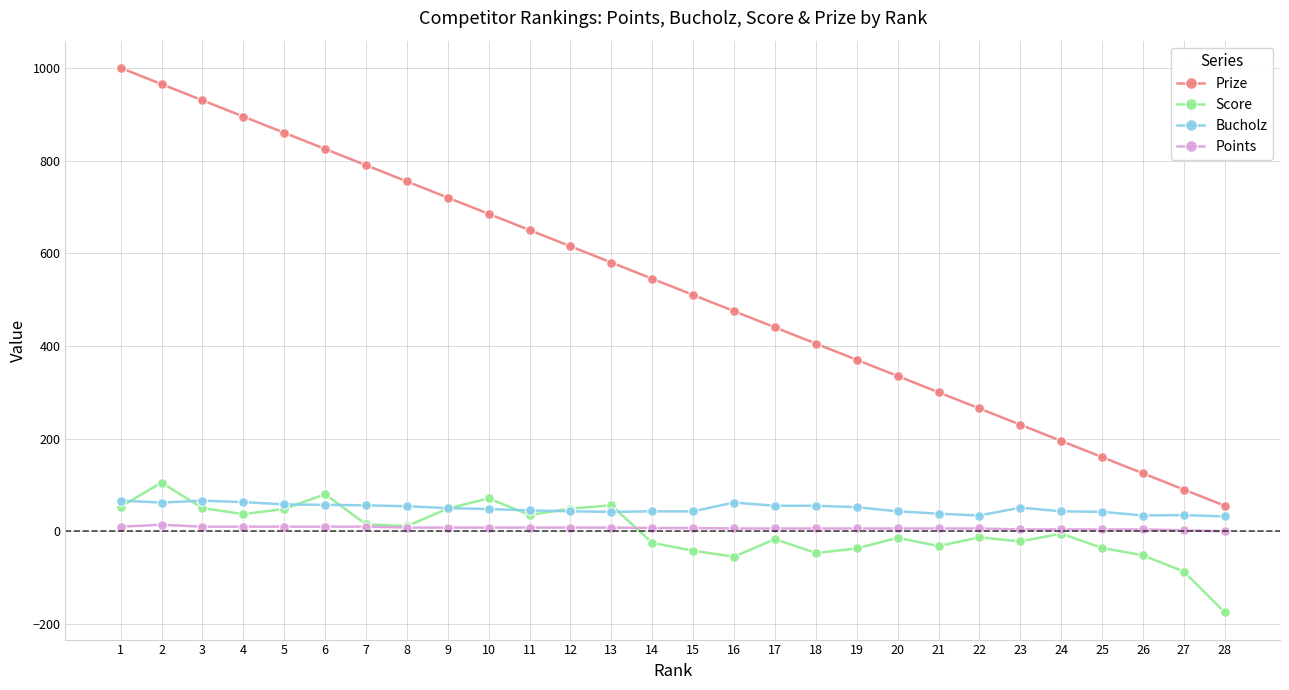

What is the difference between the maximum and minimum values in the Bucholz series?

34